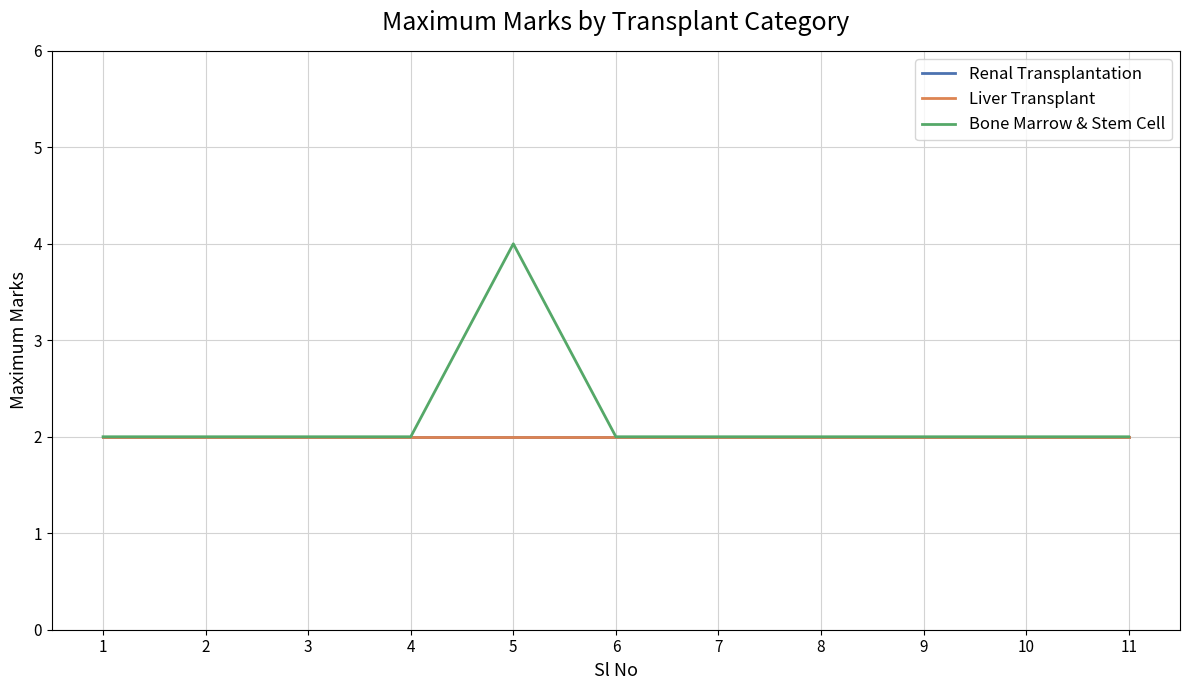

What is the maximum value for Renal Transplantation?

2